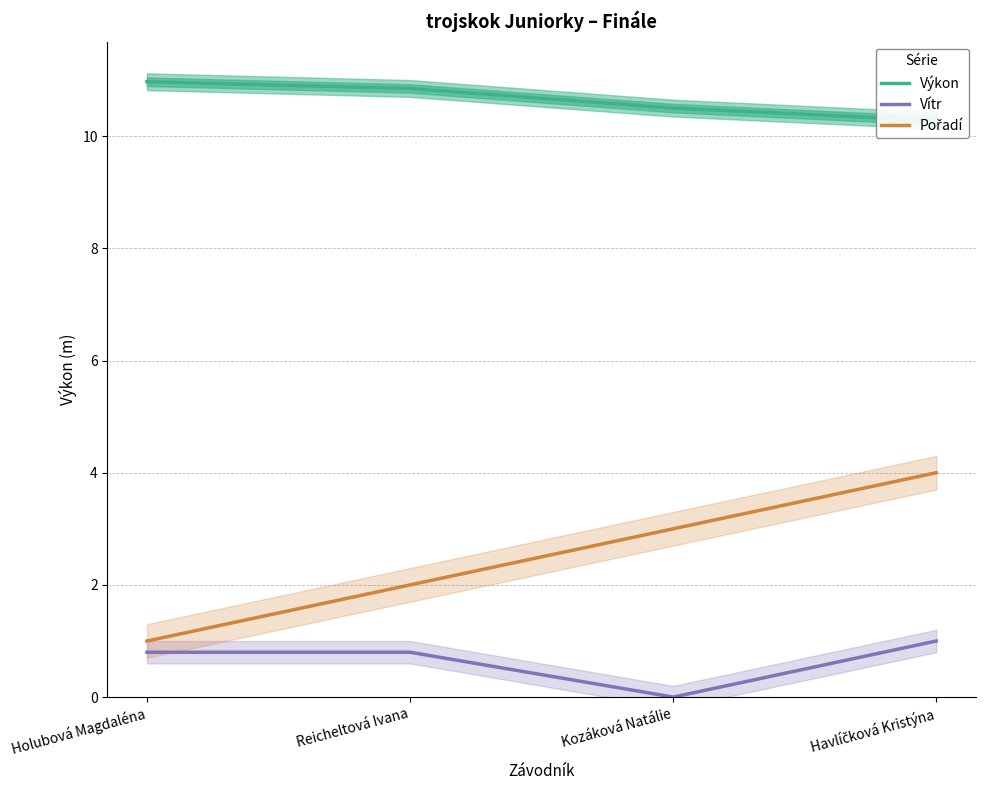

Is this an area chart (filled region under the line)?

No